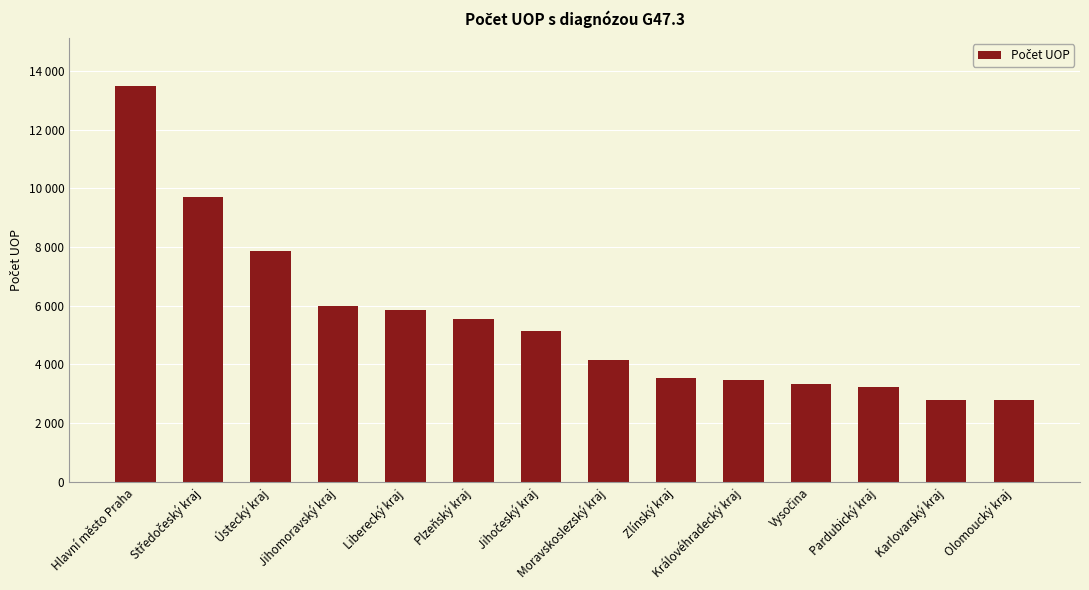

Does the chart contain any negative values?

No